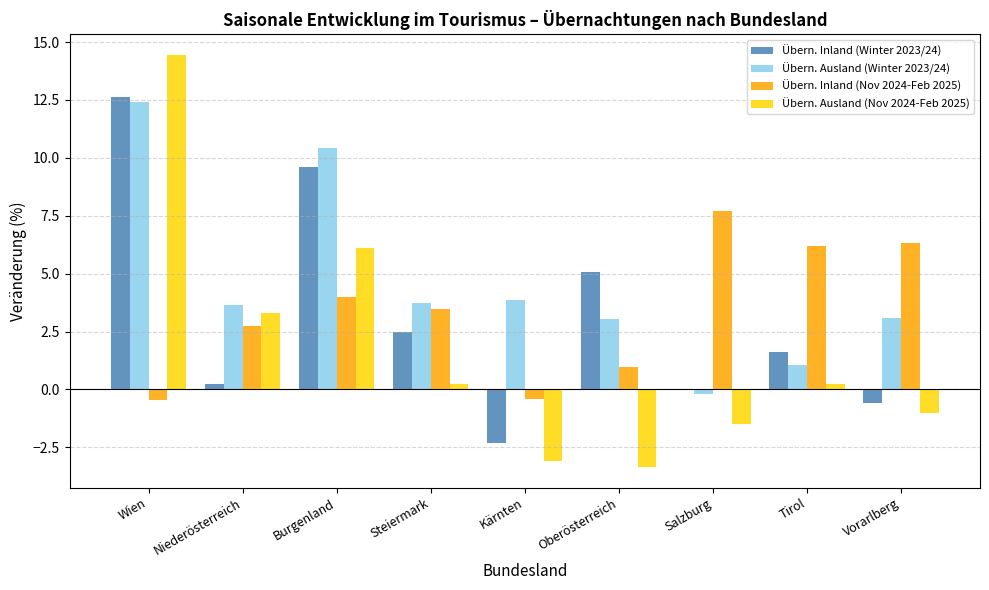

What is the sum of all Übern. Ausland (Nov 2024-Feb 2025) values?

15.4